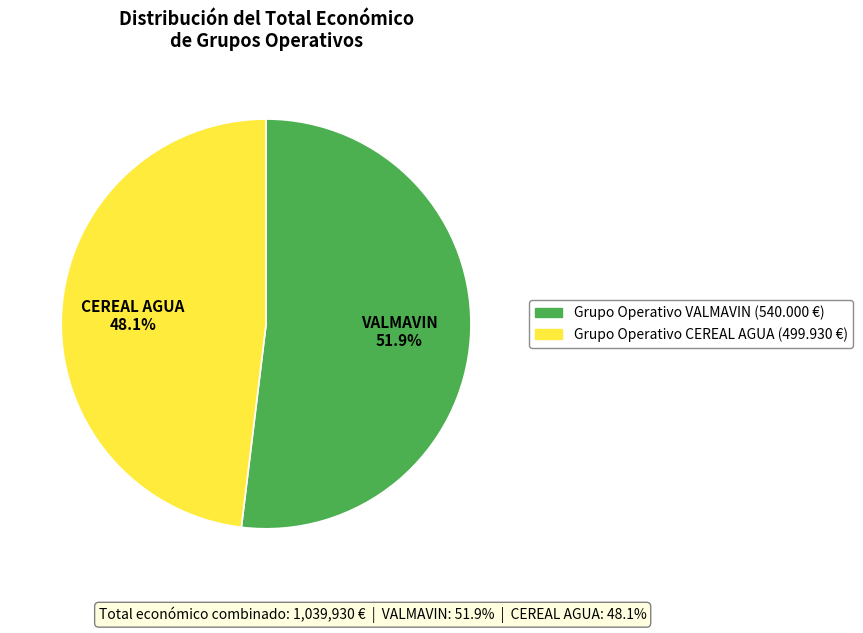

The Grupo Operativo VALMAVIN slice represents 41% of the pie. True or false?

False